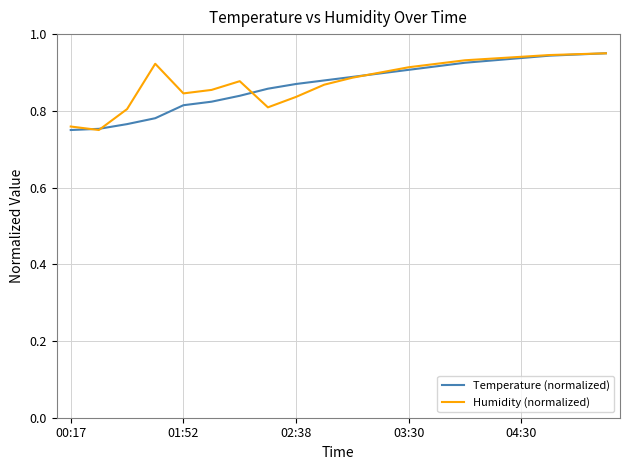

True or false: Temperature (normalized) has more than 1 points higher than both neighbors.

False